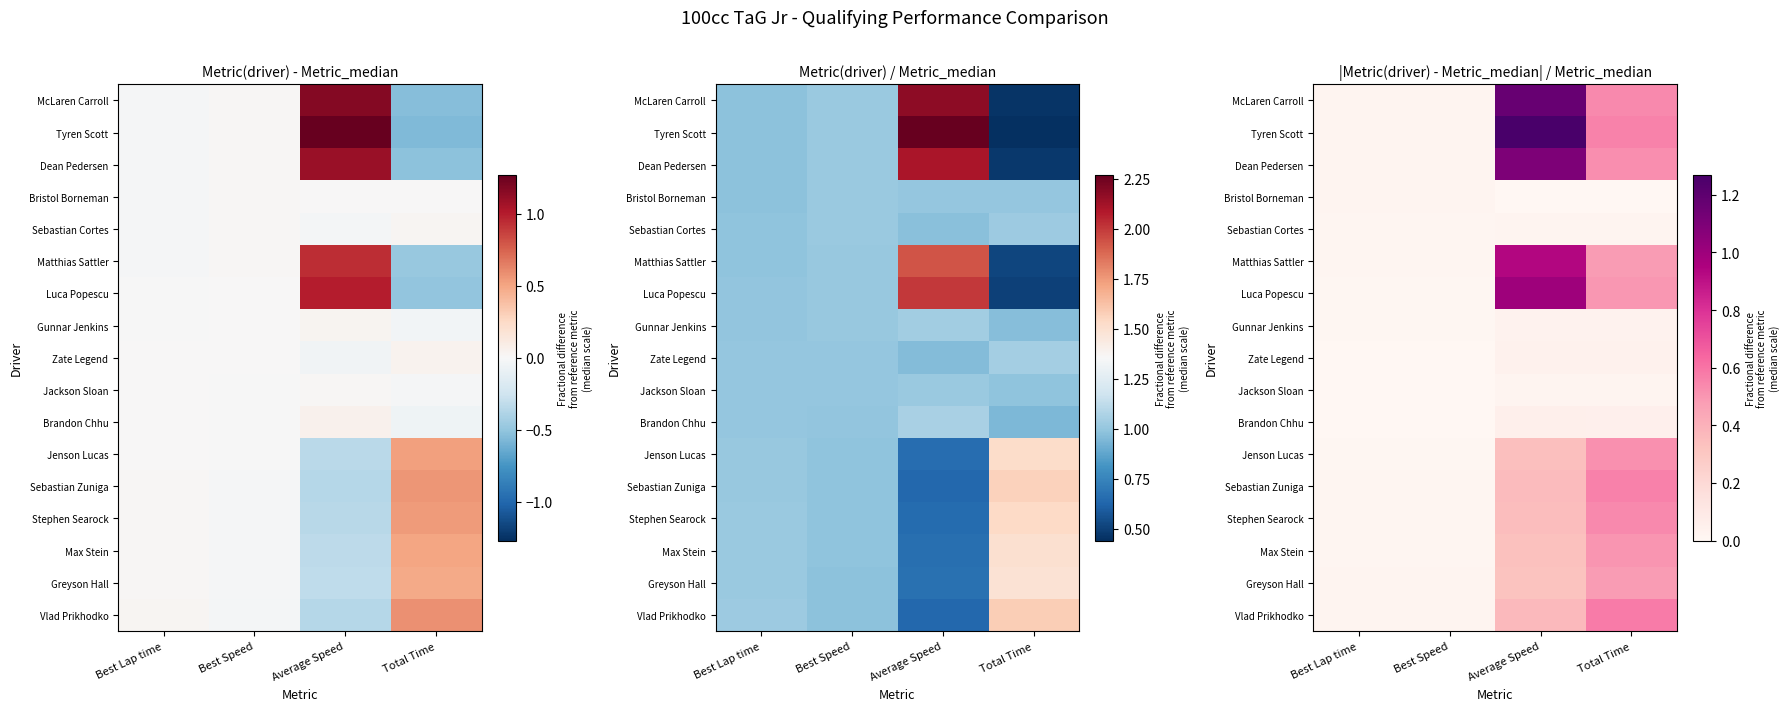

Is it true that Jackson Sloan equals 0.0 at Total Time?

False